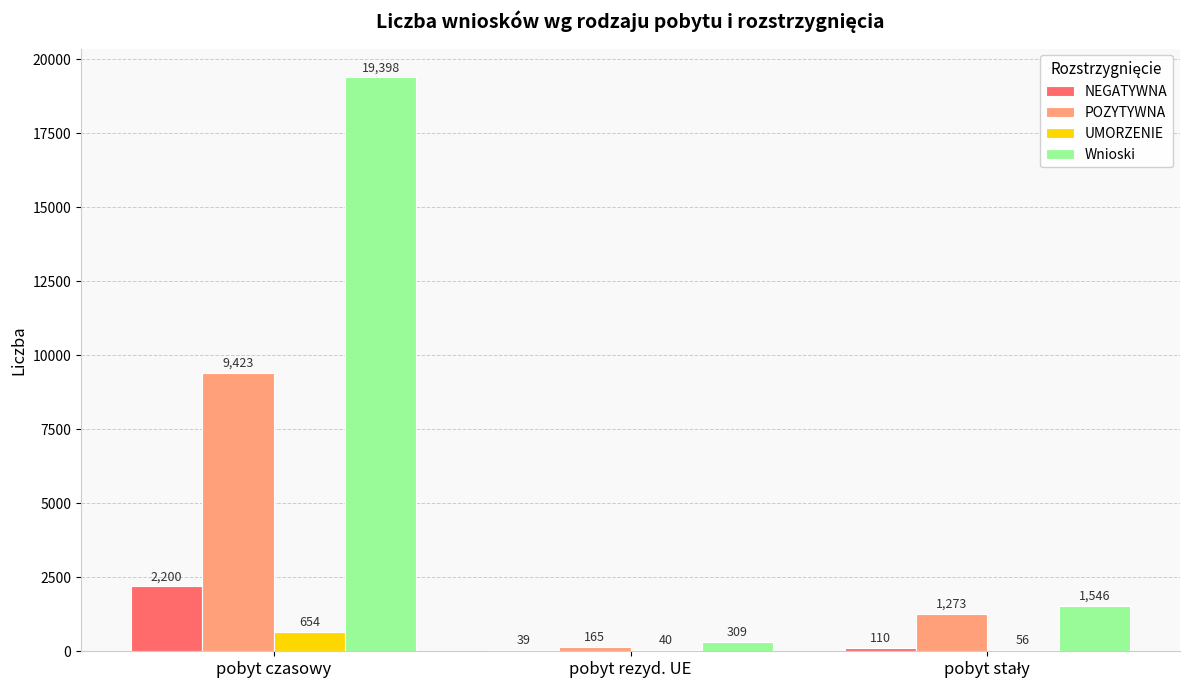

What are all the series names shown in the legend?

NEGATYWNA, POZYTYWNA, UMORZENIE, Wnioski